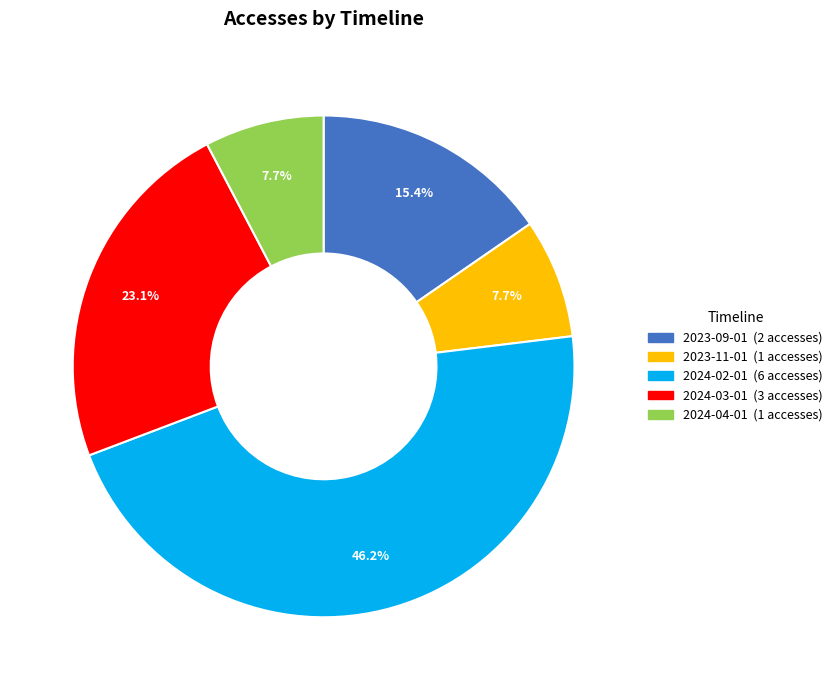

Does any single category account for the majority?

No